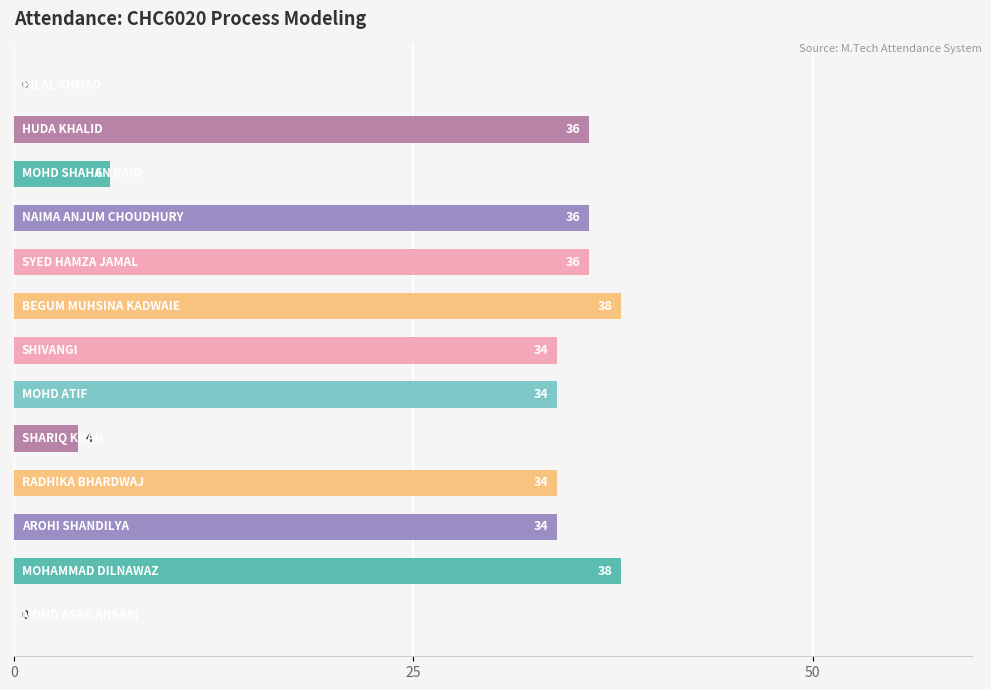

What is the maximum value shown in the chart?

38